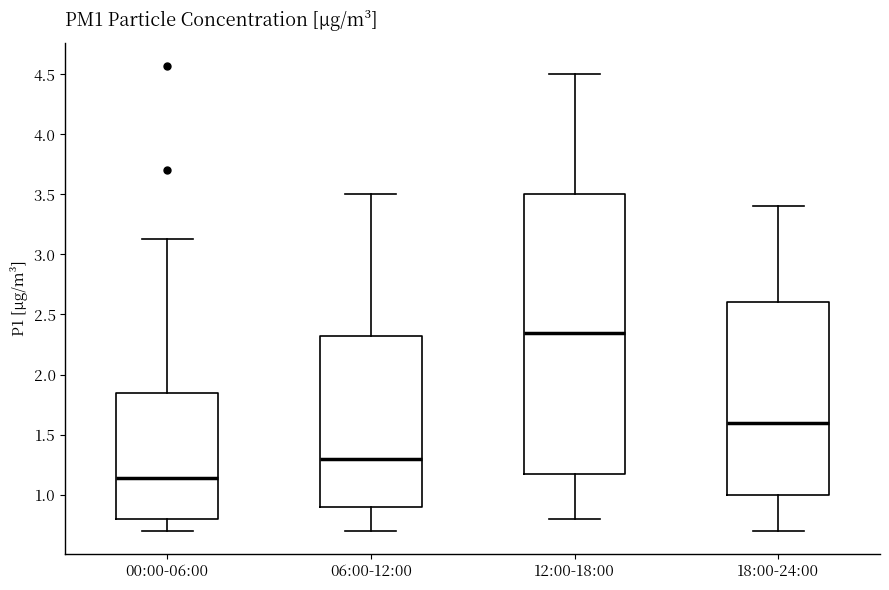

Reading left to right, transcribe this box plot: for each box, give where its median line is, the range the box spans, and where its two whiskers end, as read against the y-axis. The values are not printed on the chart, so give them approximately, as read against the axis.

00:00-06:00: median 1.15, box 0.80 to 1.85, whiskers 0.70 to 3.15
06:00-12:00: median 1.30, box 0.90 to 2.35, whiskers 0.70 to 3.50
12:00-18:00: median 2.35, box 1.20 to 3.50, whiskers 0.80 to 4.50
18:00-24:00: median 1.60, box 1.00 to 2.60, whiskers 0.70 to 3.40